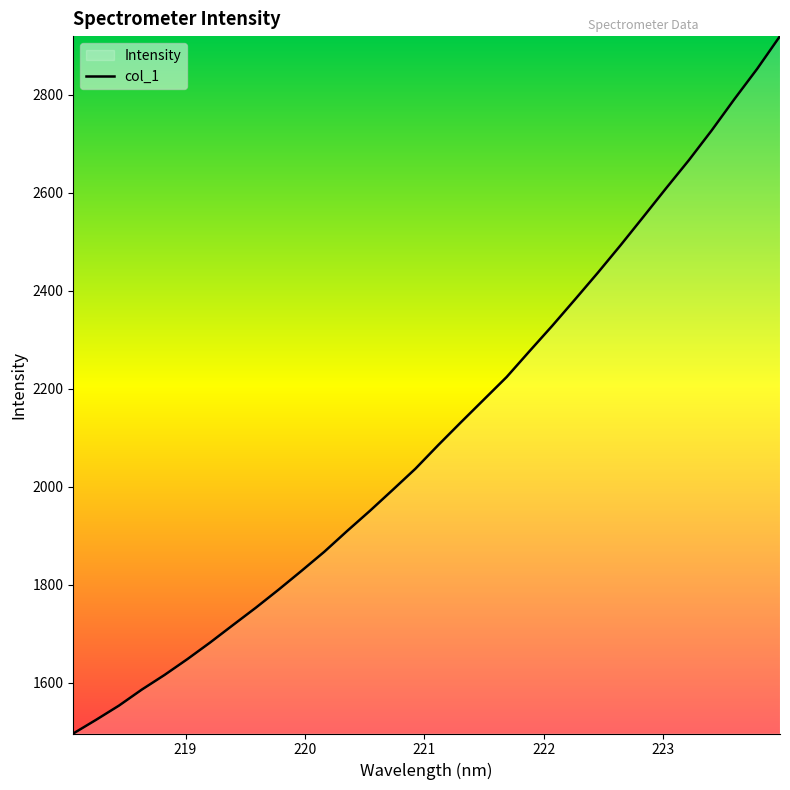

What is the greatest value displayed?

2919.9